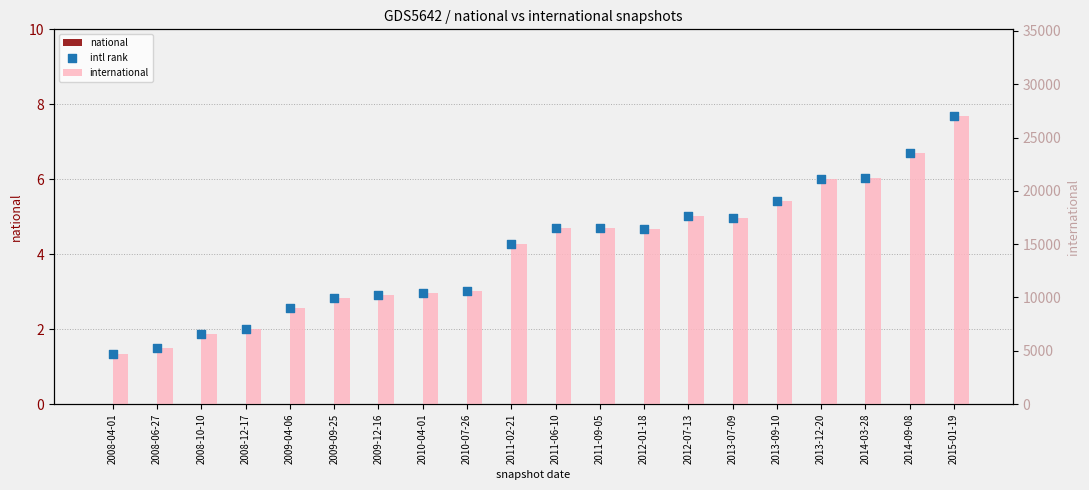

Is the value of intl rank at 2009-09-25 greater than the value of international at 2014-03-28?

No